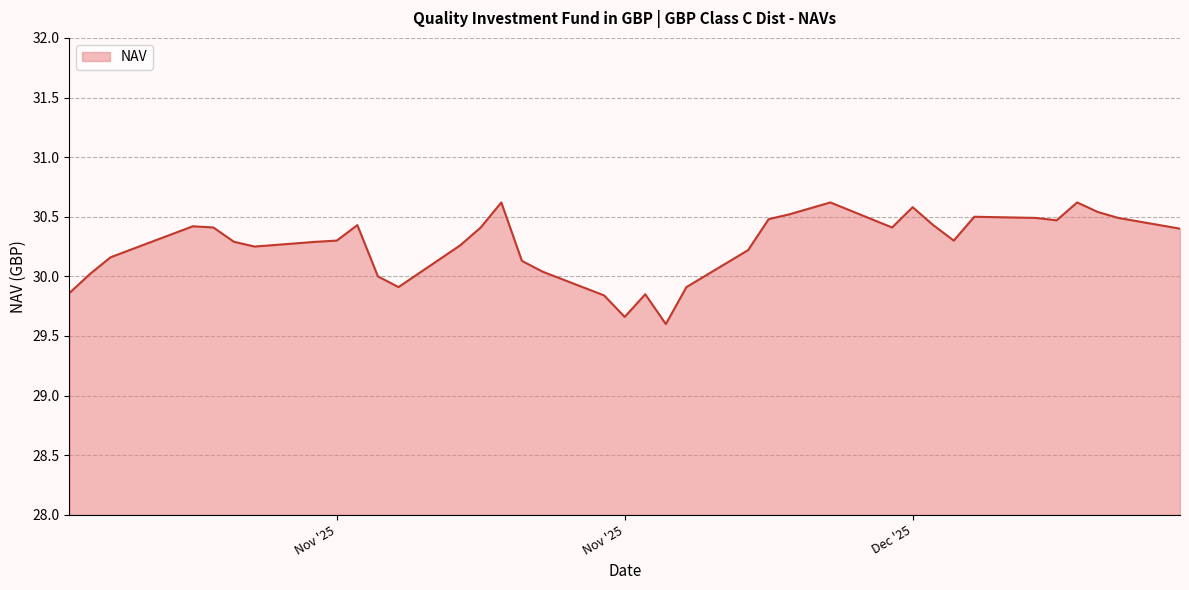

What is the greatest value displayed?

30.6